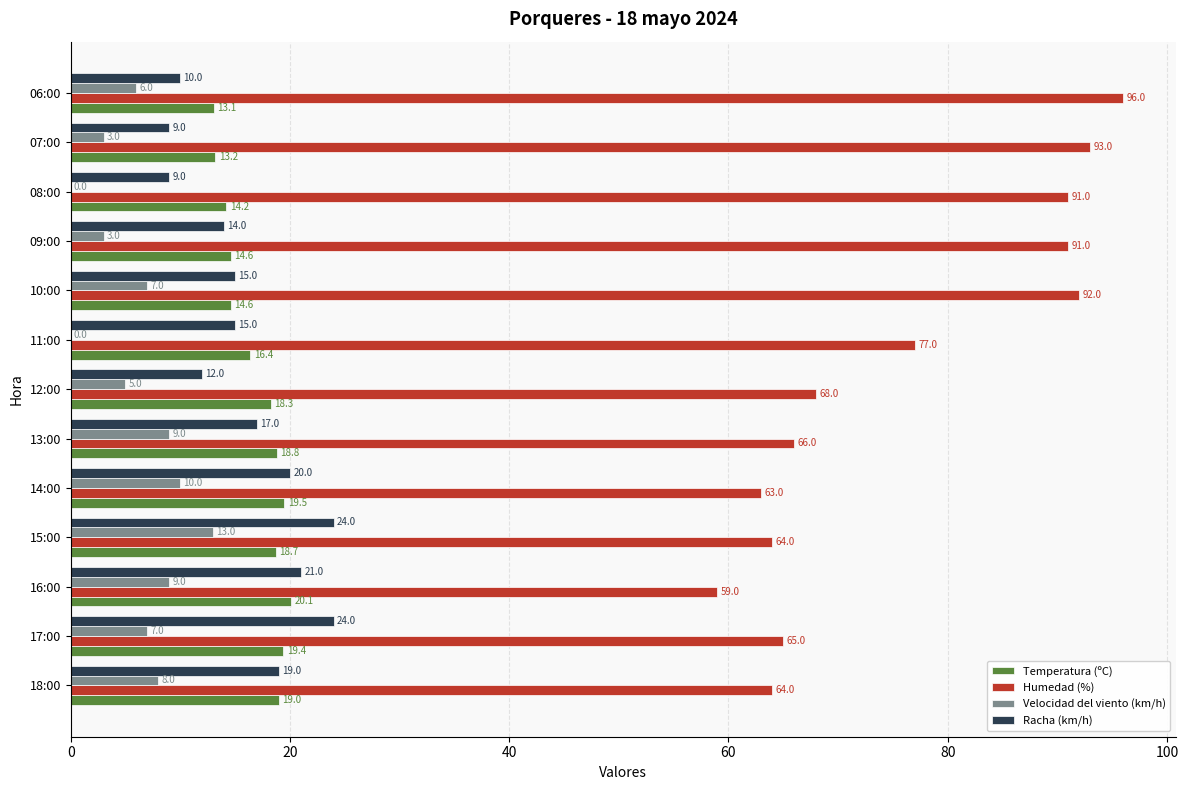

Between 17:00 and 12:00, which series saw the biggest shift?

Racha (km/h)